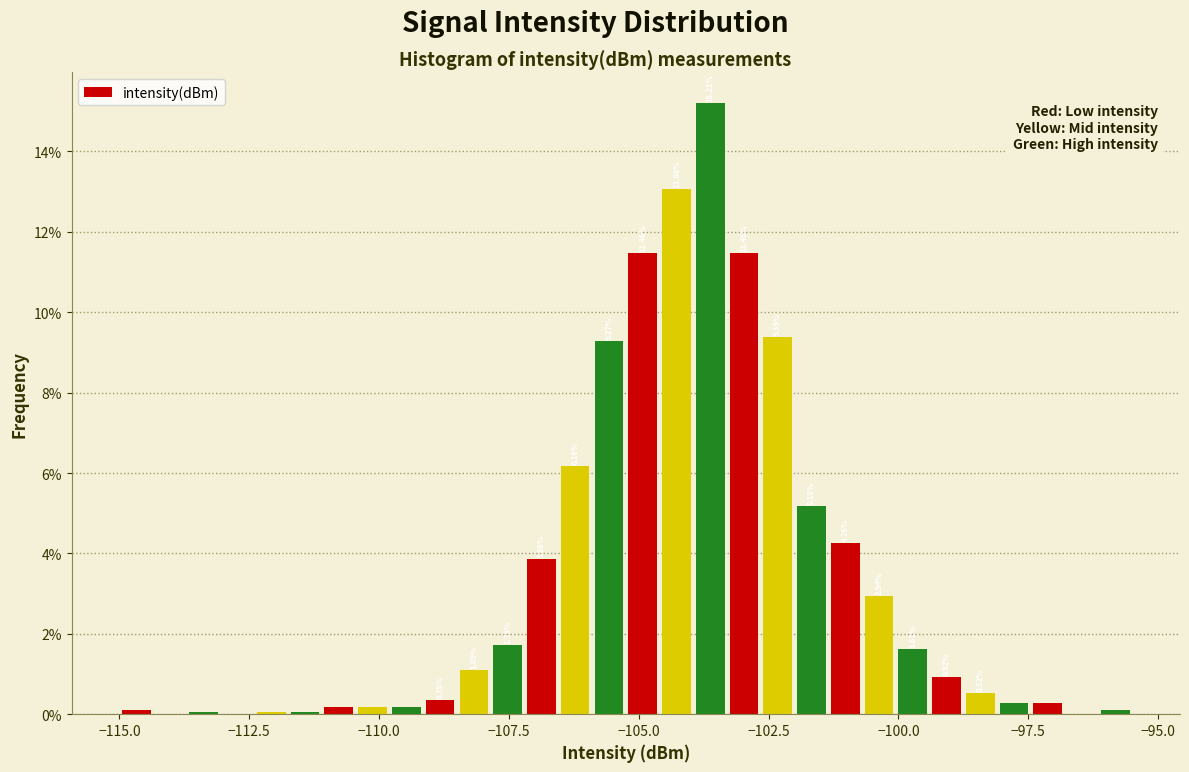

Around what value on the x-axis is the tallest bar? Give the approximate position of its centre, as read against the axis.

-103.5